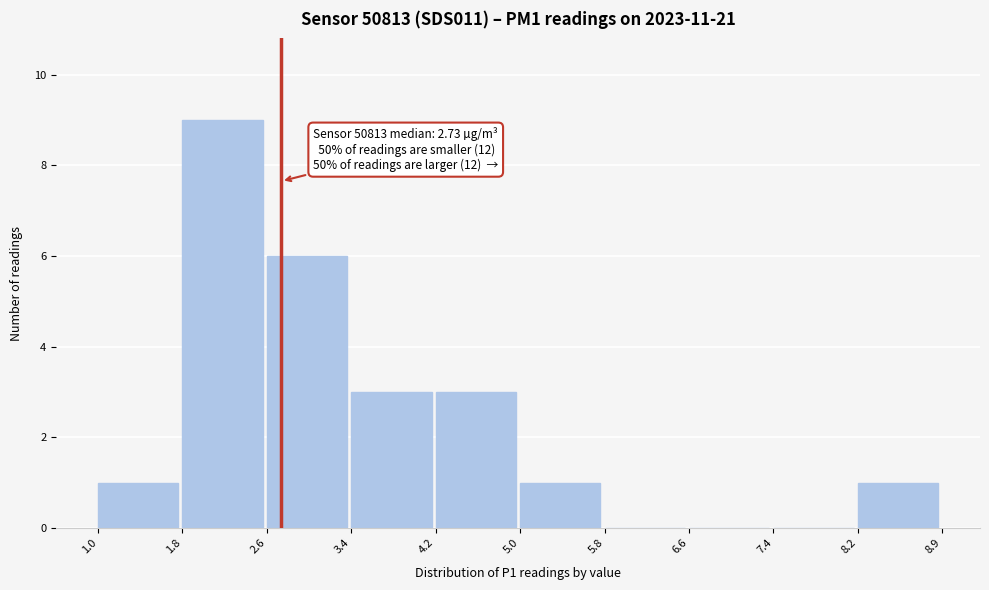

Over which range of the x-axis is the bar tallest?

1.8 to 2.6